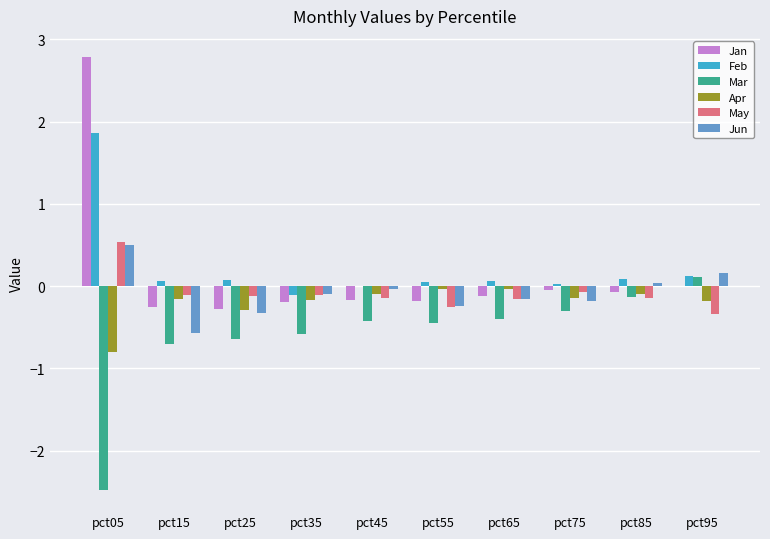

What is the sum of all Apr values?

-2.0